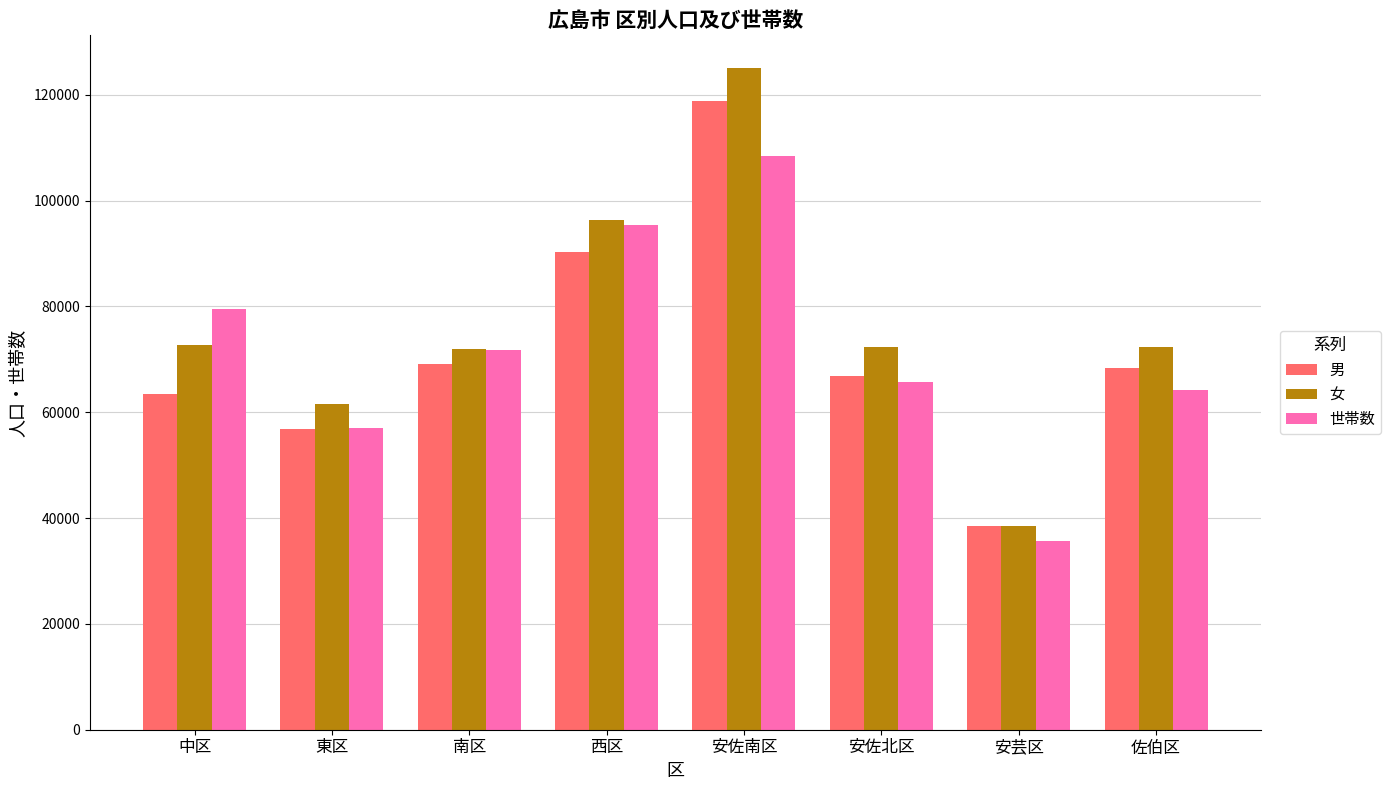

Does the chart contain any negative values?

No